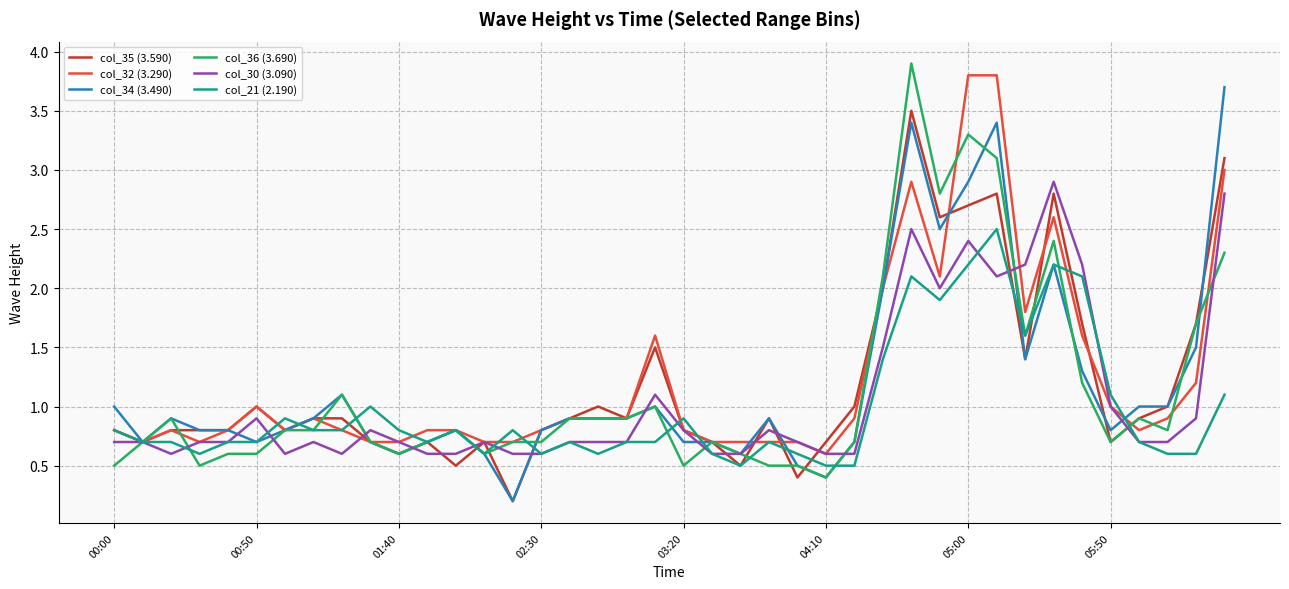

True or false: col_36 (3.690) and col_21 (2.190) cross at least once.

True